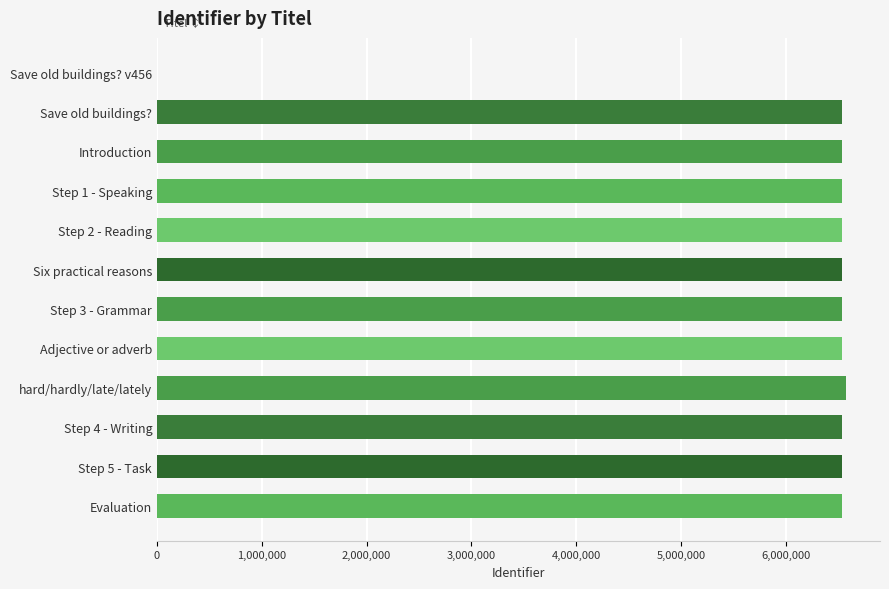

Are the bars grouped side by side (vs. stacked)?

No